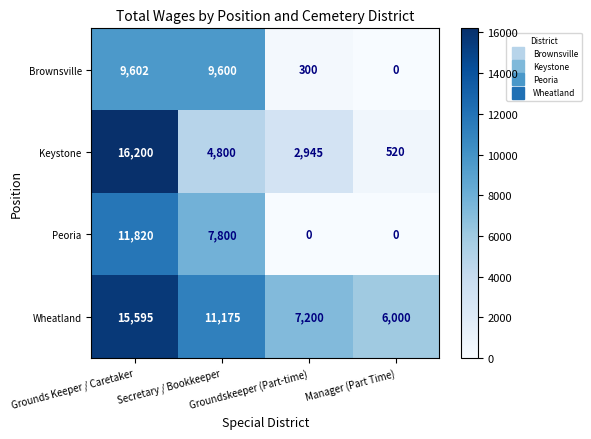

How many Wheatland values are between 7200 and 15595?

3